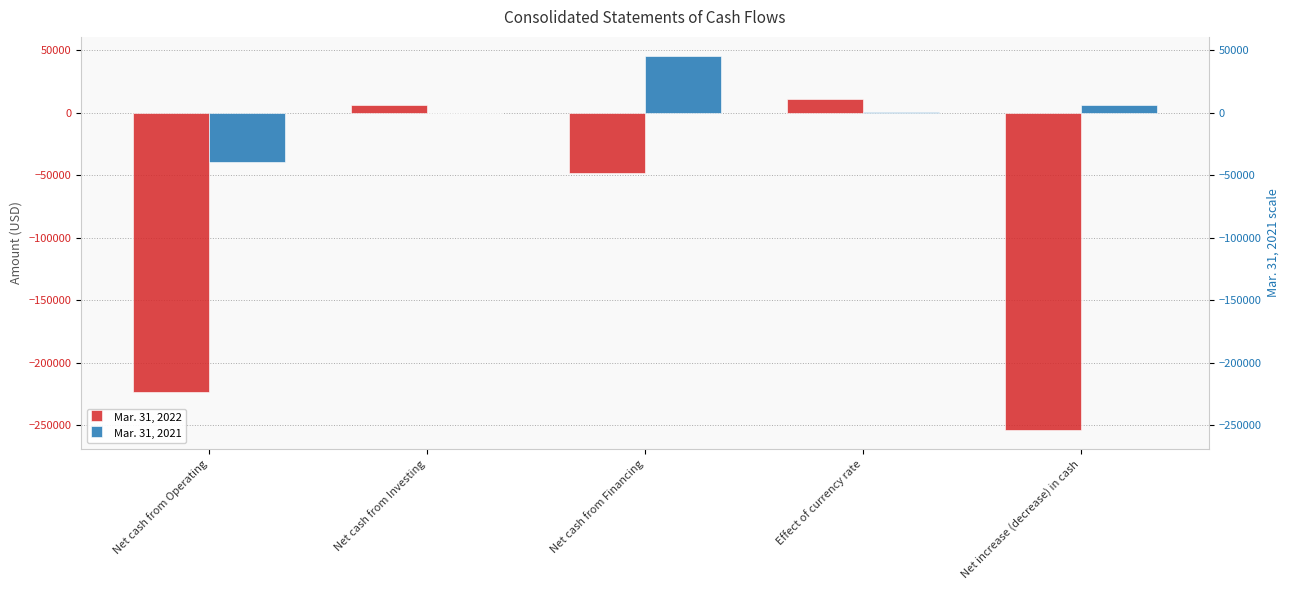

What are all the series names shown in the legend?

Mar. 31, 2022, Mar. 31, 2021